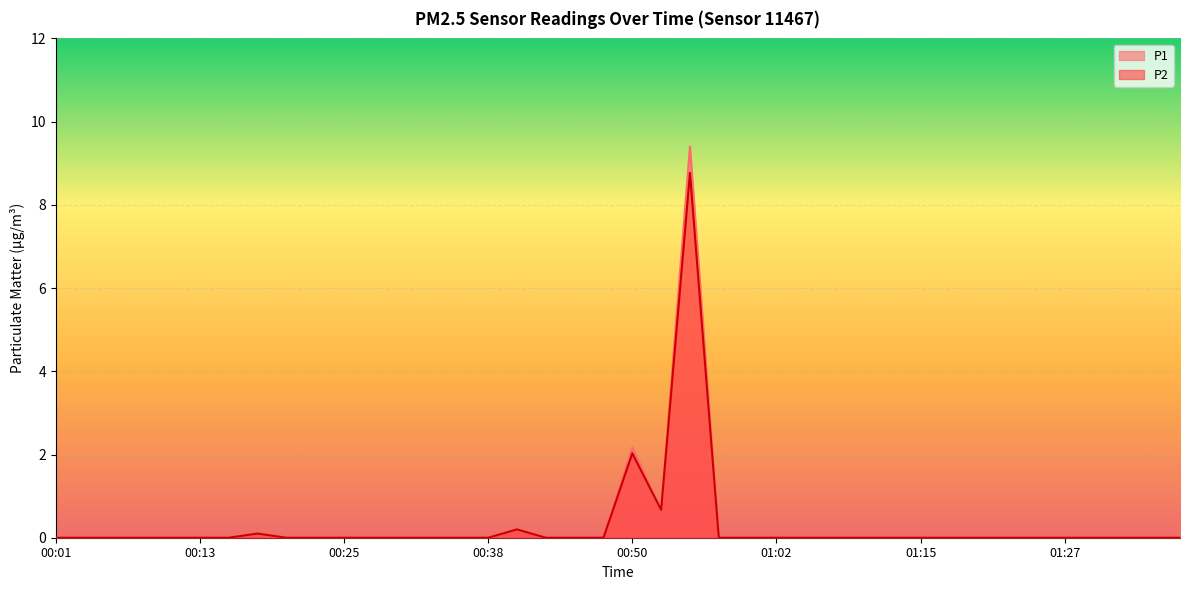

At which category does P2 reach its first local valley?

00:53